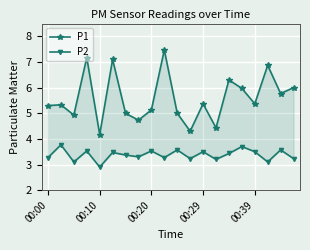

What is the smallest value displayed?

2.9